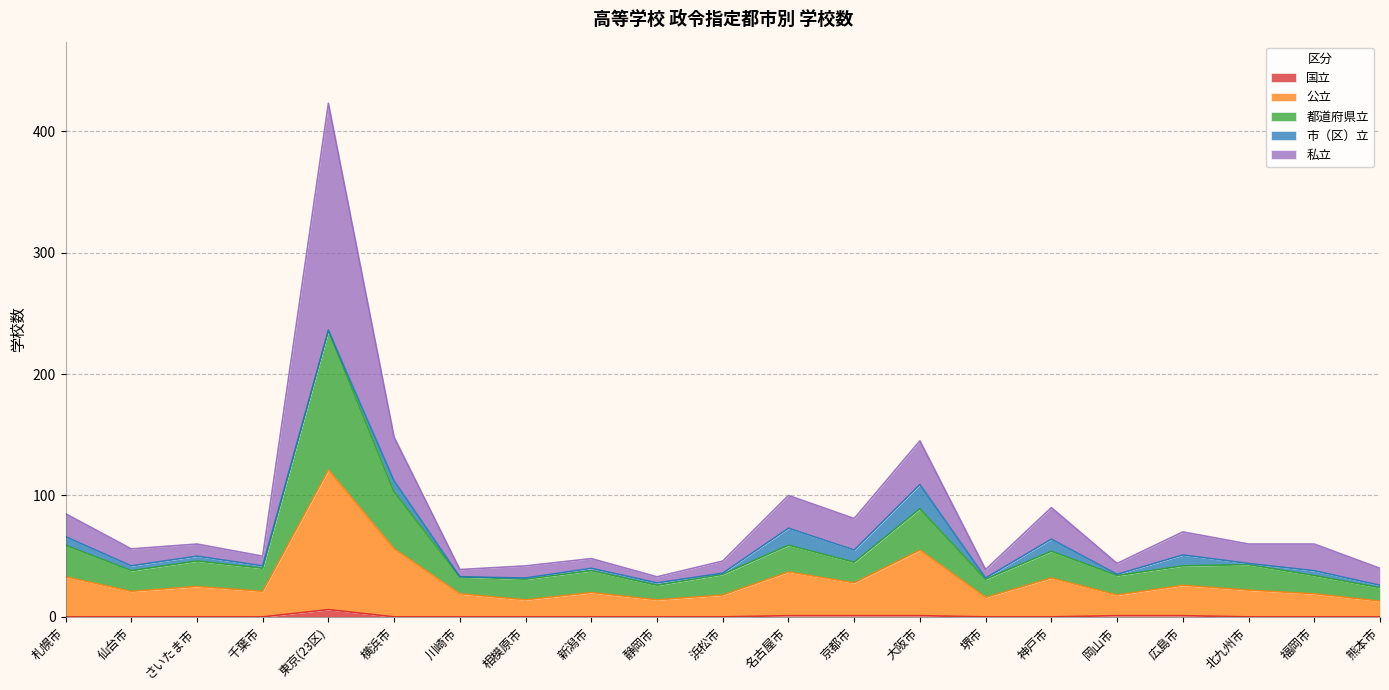

What is the difference between the highest and lowest values at 岡山市?

43